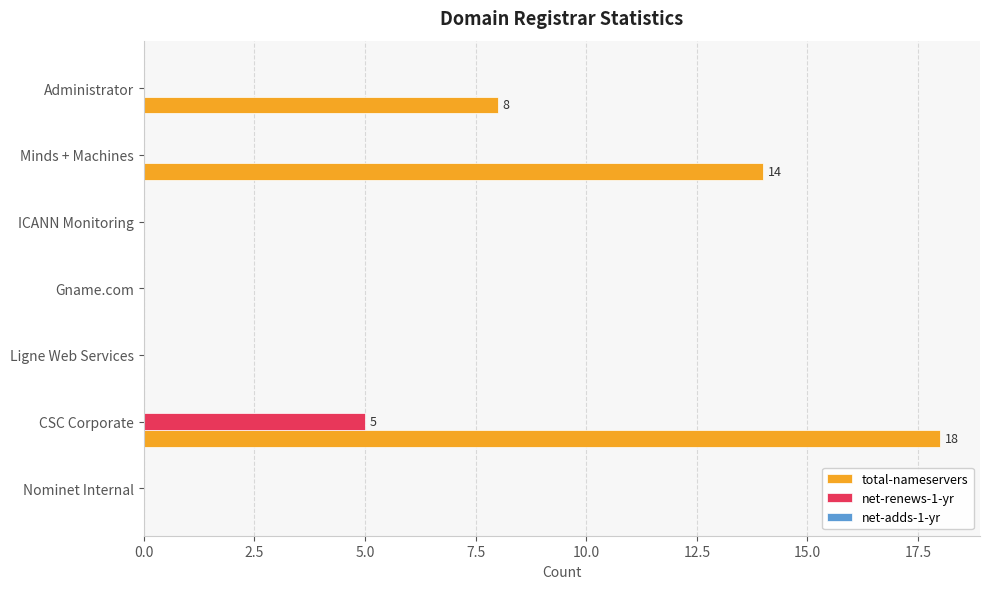

Between CSC Corporate and Ligne Web Services, which series saw the biggest shift?

total-nameservers